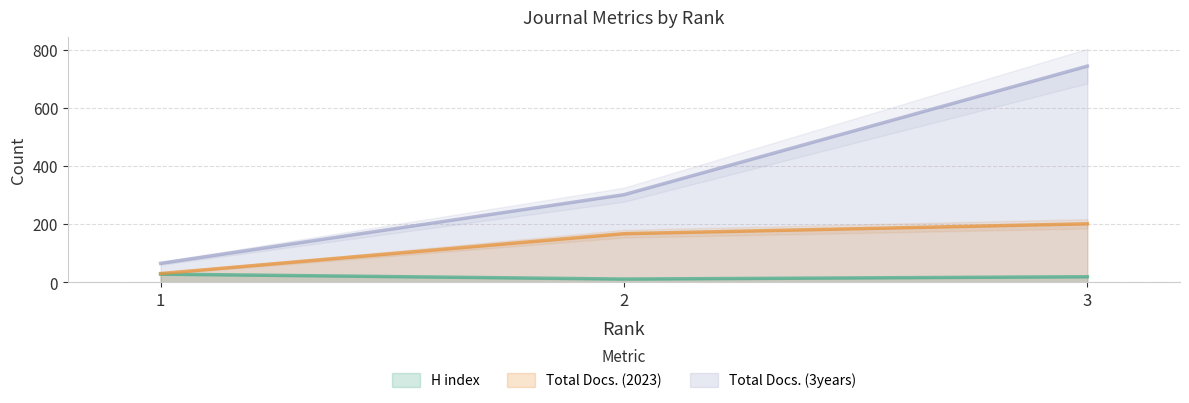

Which category has the lowest value across all series?

2